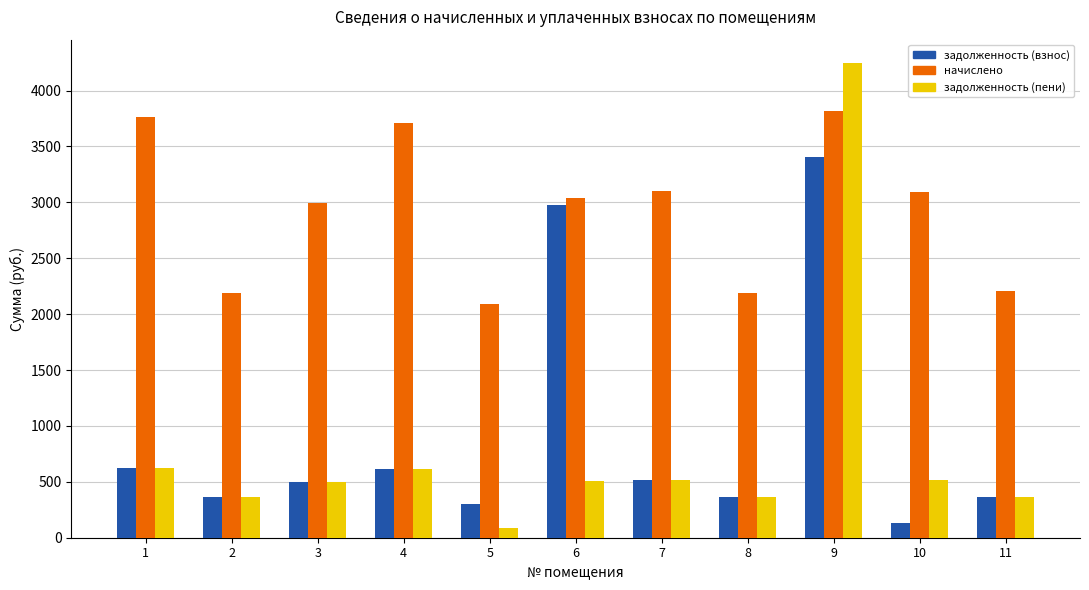

Which series has the largest range (max minus min)?

задолженность (пени)